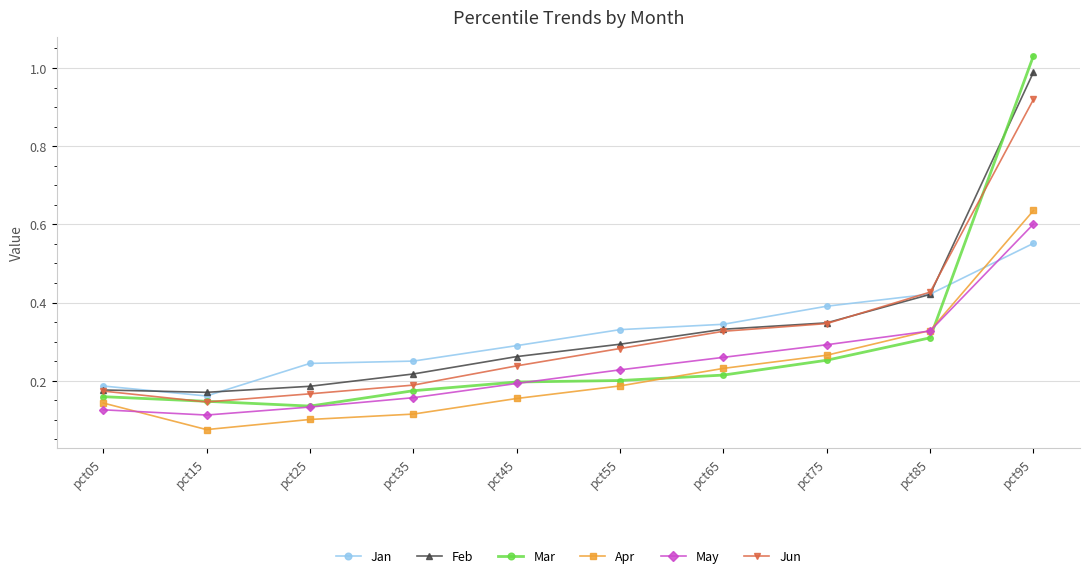

What are all the series names shown in the legend?

Jan, Feb, Mar, Apr, May, Jun